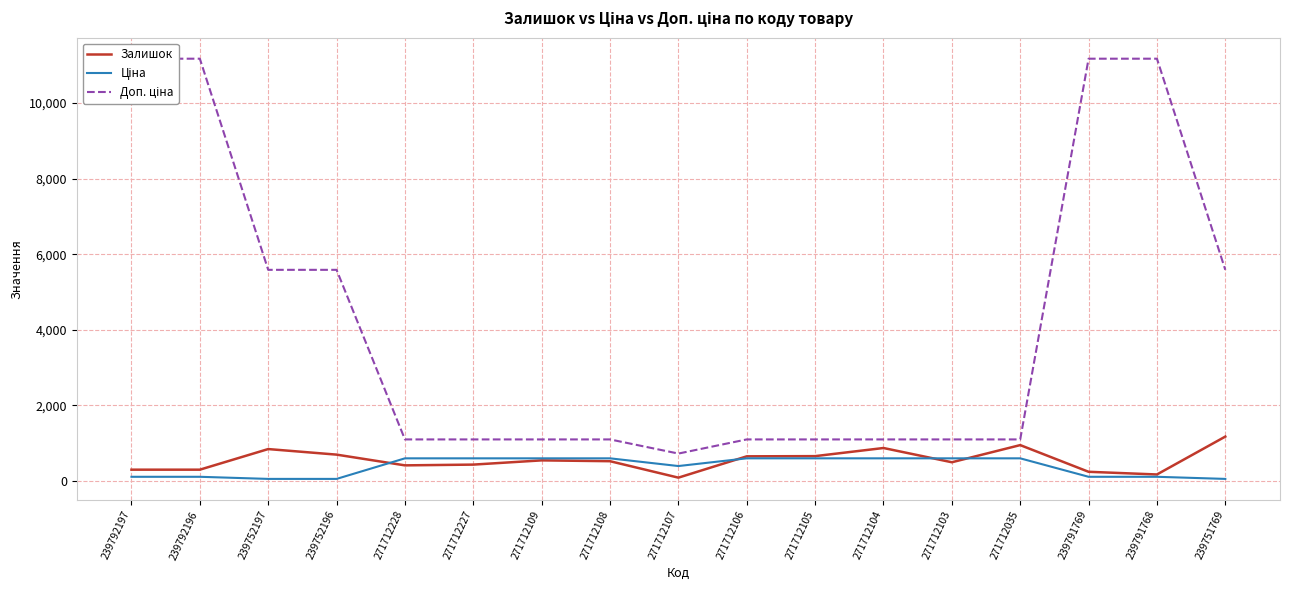

What is the difference between the second highest and second lowest values in the Ціна series?

544.1